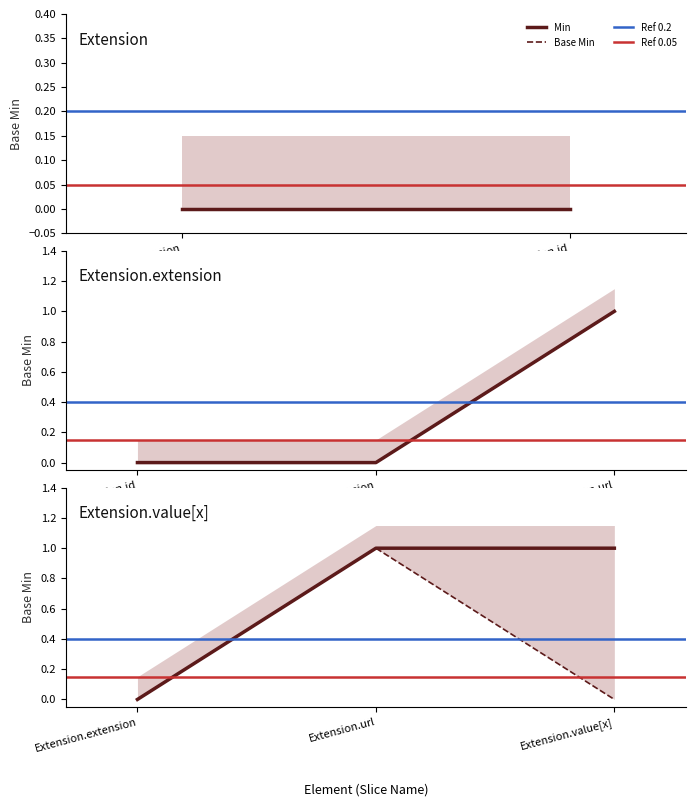

List the series in order of their peak value, highest first.

Min, Base_Min